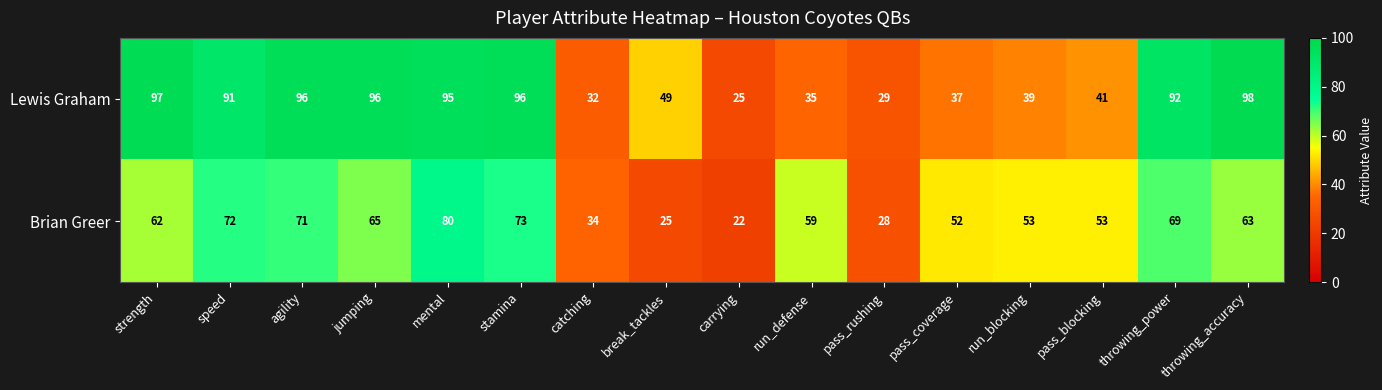

What is the highest value of the Lewis Graham series?

98